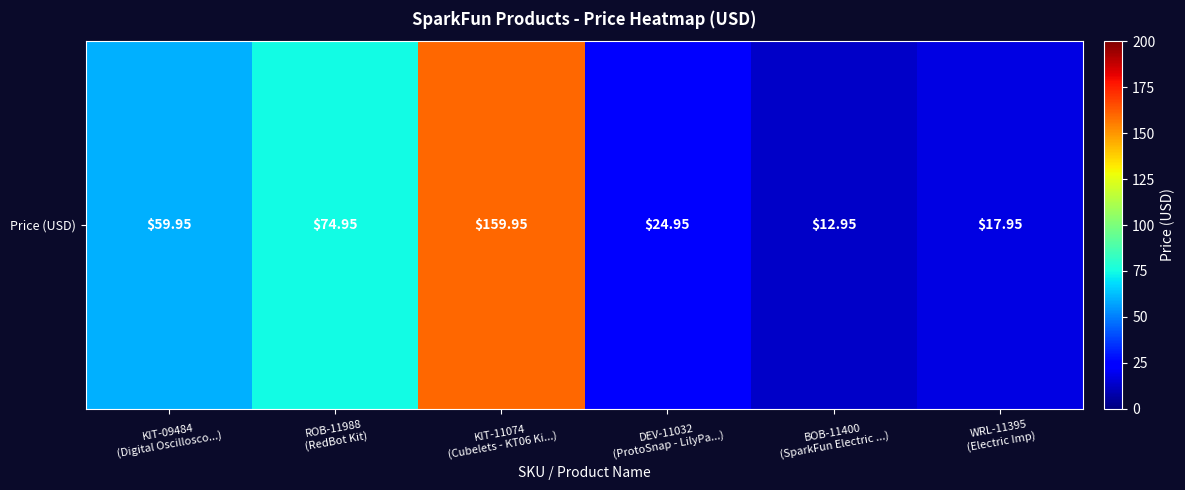

What is the difference between the maximum and minimum values?

147.0